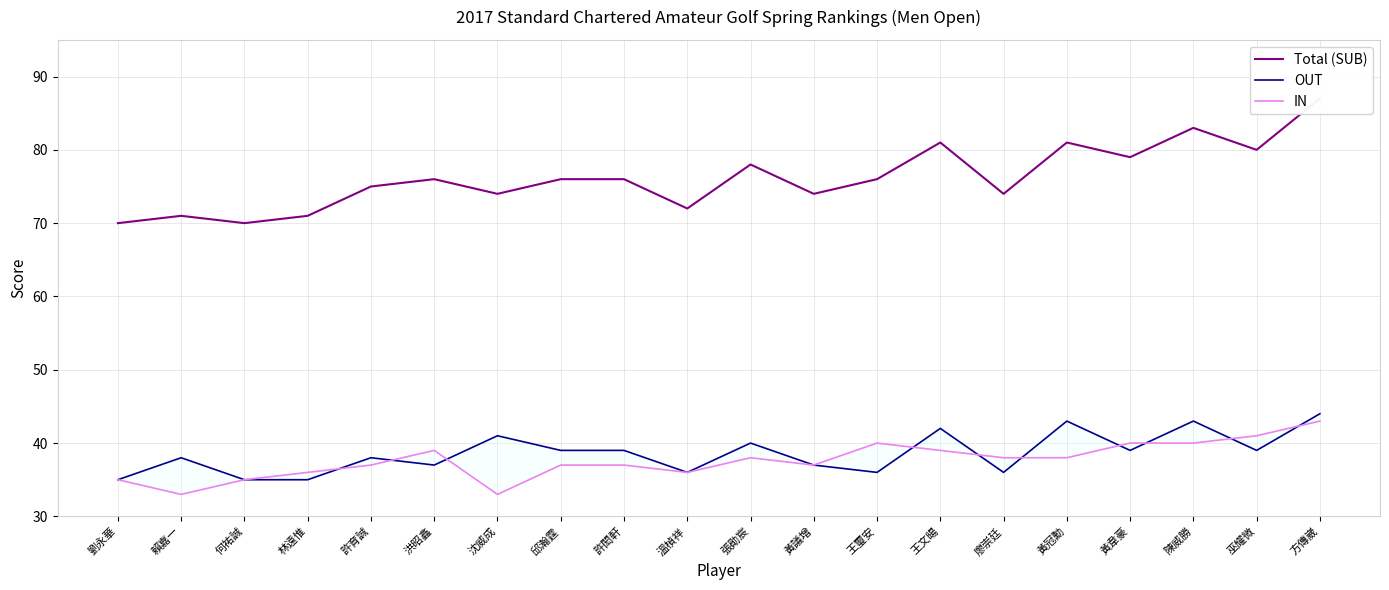

Read the OUT value at 沈威成.

41